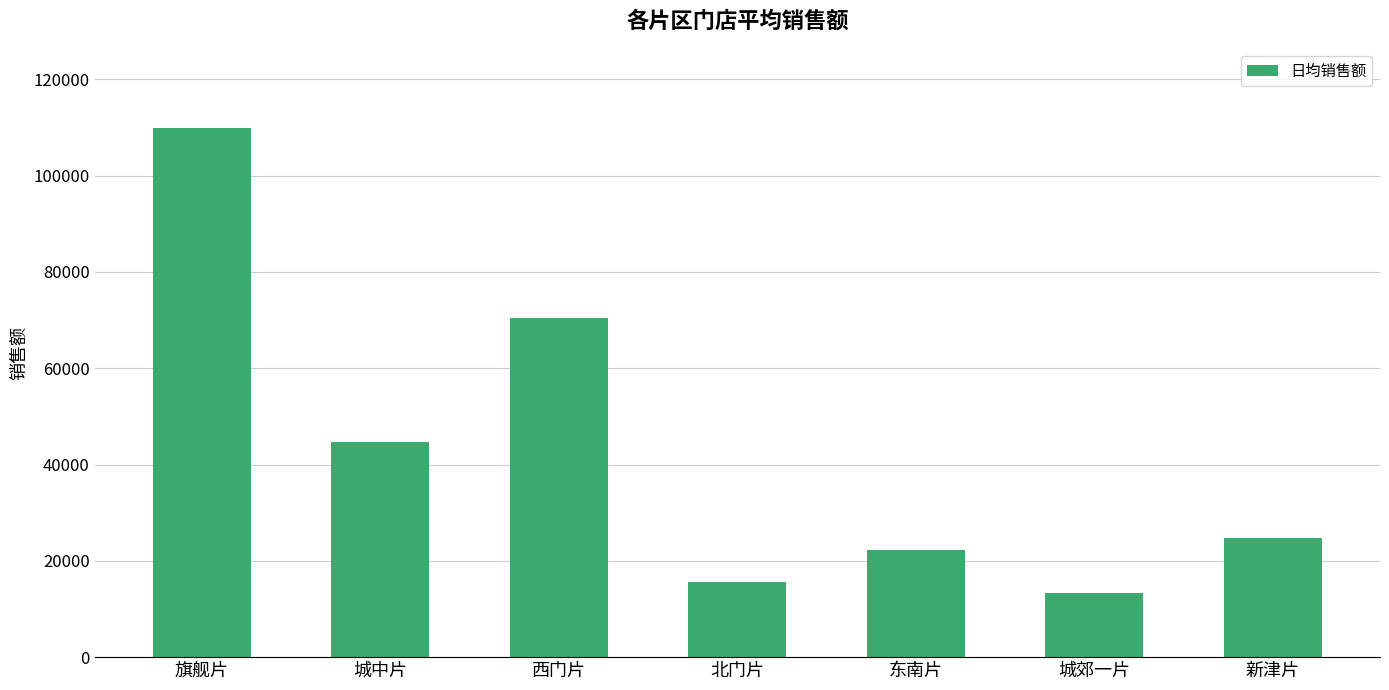

What is the average value?

42952.9